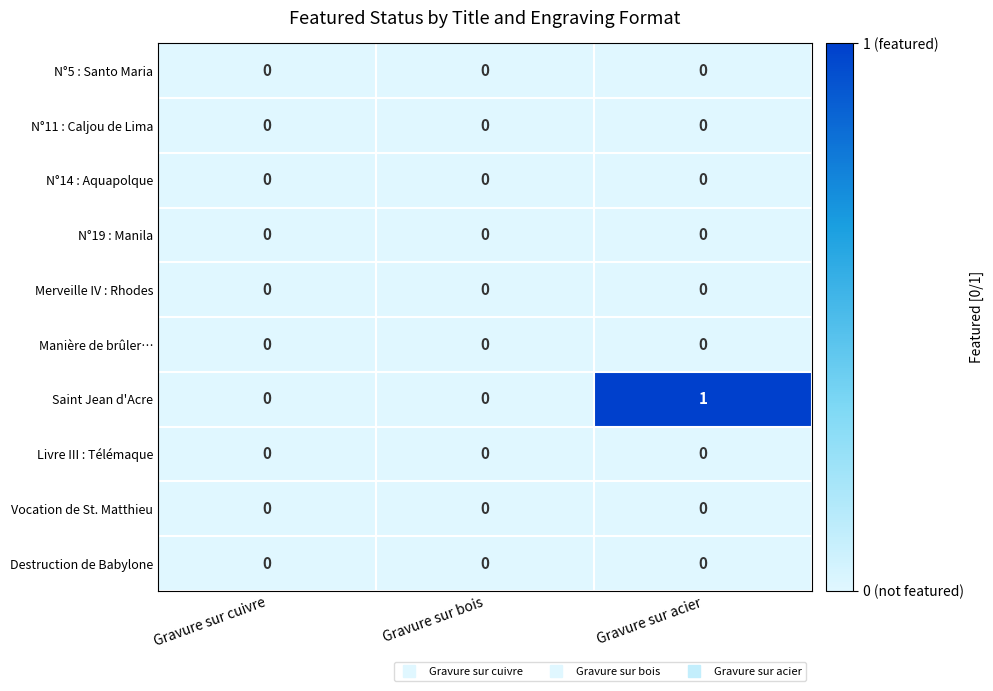

Reading left to right, what are all the values shown in this chart?

N°5 : Santo Maria: Gravure sur cuivre=0	Gravure sur bois=0	Gravure sur acier=0
N°11 : Caljou de Lima: Gravure sur cuivre=0	Gravure sur bois=0	Gravure sur acier=0
N°14 : Aquapolque: Gravure sur cuivre=0	Gravure sur bois=0	Gravure sur acier=0
N°19 : Manila: Gravure sur cuivre=0	Gravure sur bois=0	Gravure sur acier=0
Merveille IV : Rhodes: Gravure sur cuivre=0	Gravure sur bois=0	Gravure sur acier=0
Manière de brûler…: Gravure sur cuivre=0	Gravure sur bois=0	Gravure sur acier=0
Saint Jean d'Acre: Gravure sur cuivre=0	Gravure sur bois=0	Gravure sur acier=1
Livre III : Télémaque: Gravure sur cuivre=0	Gravure sur bois=0	Gravure sur acier=0
Vocation de St. Matthieu: Gravure sur cuivre=0	Gravure sur bois=0	Gravure sur acier=0
Destruction de Babylone: Gravure sur cuivre=0	Gravure sur bois=0	Gravure sur acier=0